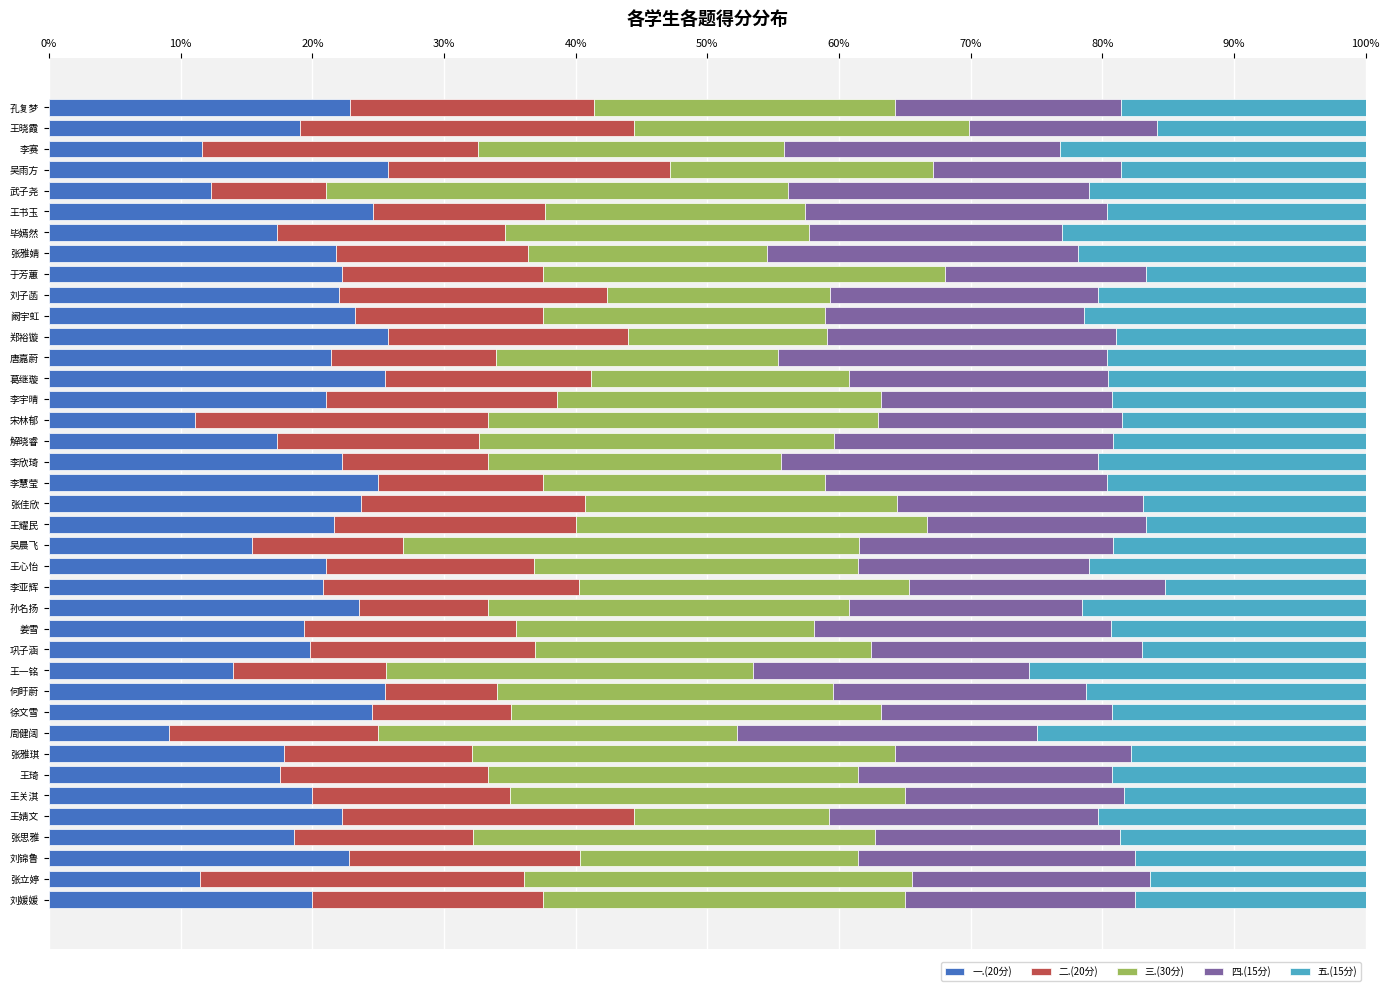

What are all the series names shown in the legend?

一.(20分), 二.(20分), 三.(30分), 四.(15分), 五.(15分)